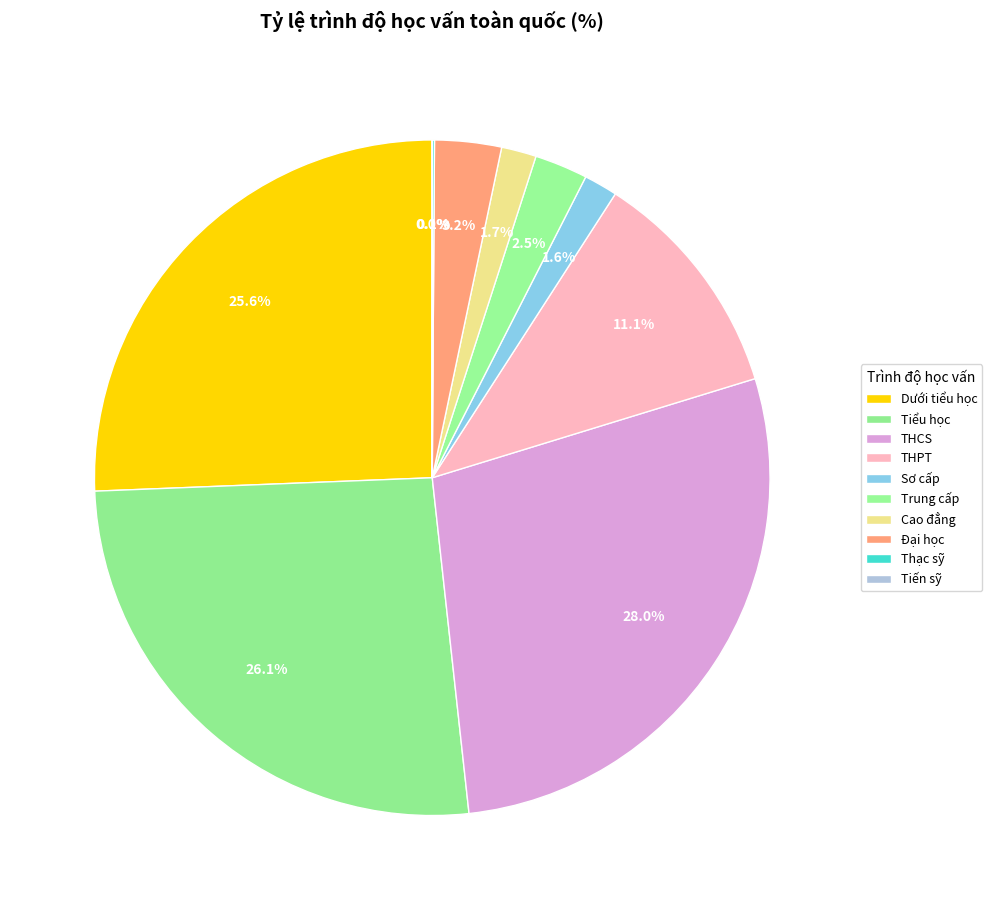

Which category has the smallest portion of the pie?

Tiến sỹ